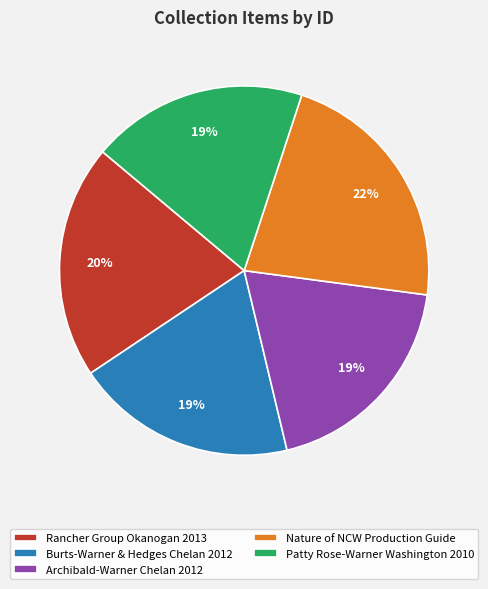

Do Patty Rose-Warner Washington 2010 and Archibald-Warner Chelan 2012 together represent more than half of the pie?

No